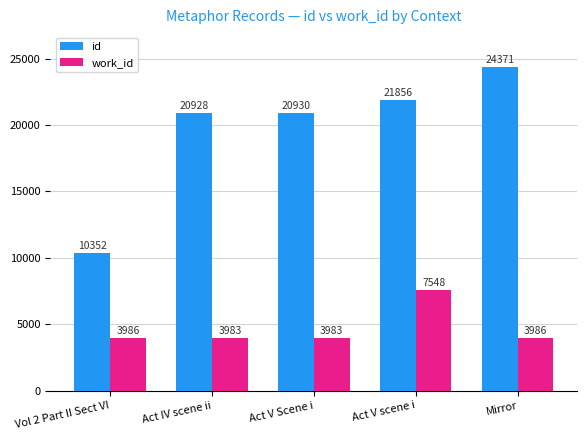

At Vol 2 Part II Sect VI, list the series in order from smallest to largest.

work_id, id